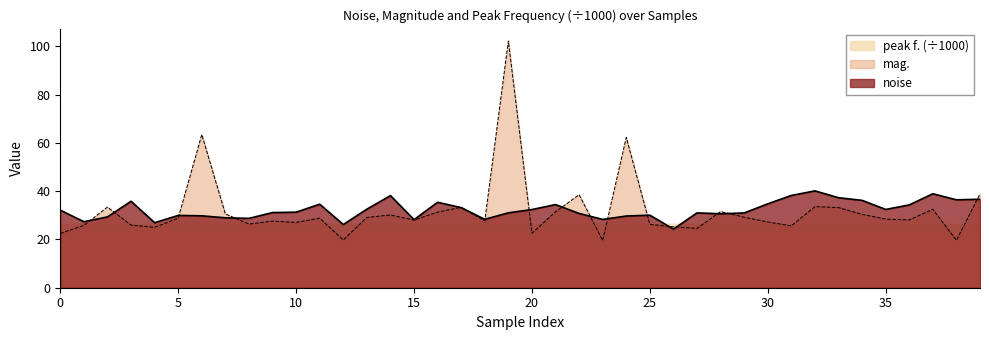

Rank the series at 20 from lowest to highest value.

mag., peak f. (÷1000), noise